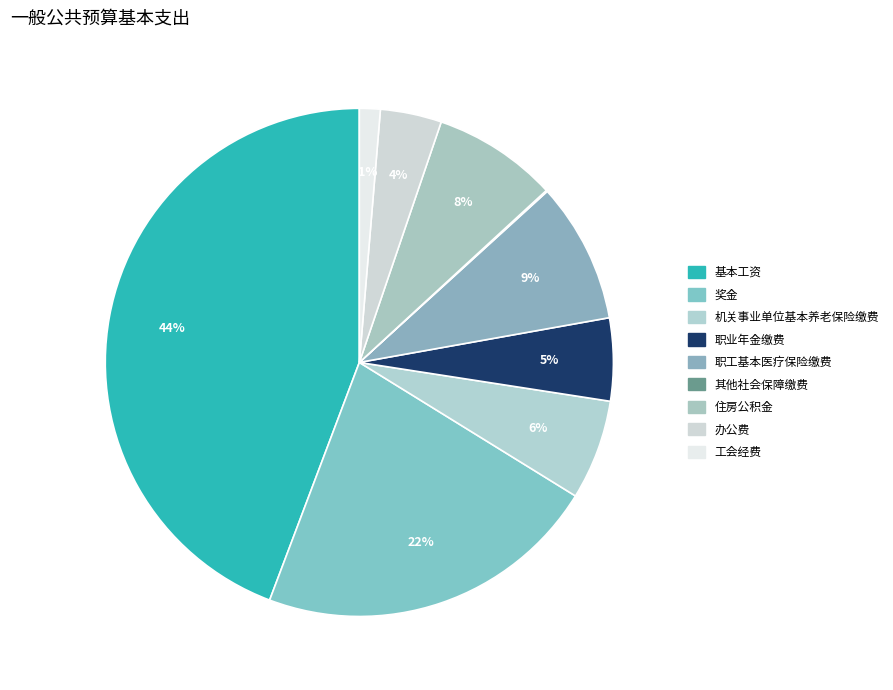

How many segments does this pie chart have?

9